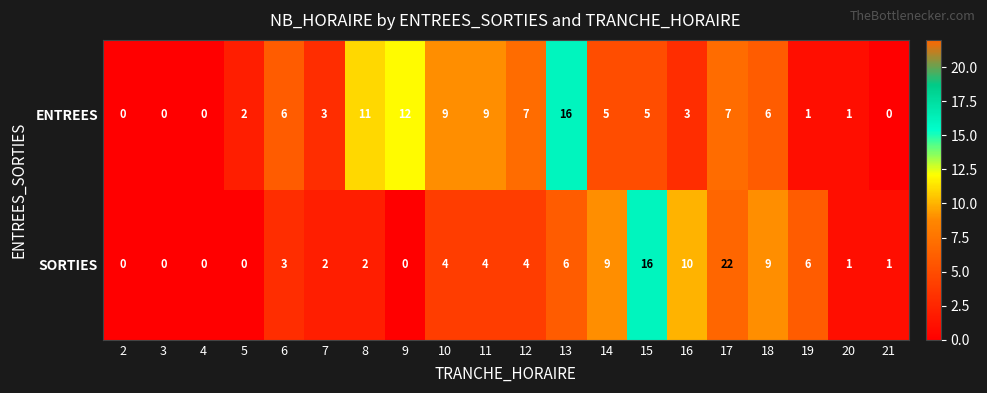

Which series has the widest spread of values?

SORTIES